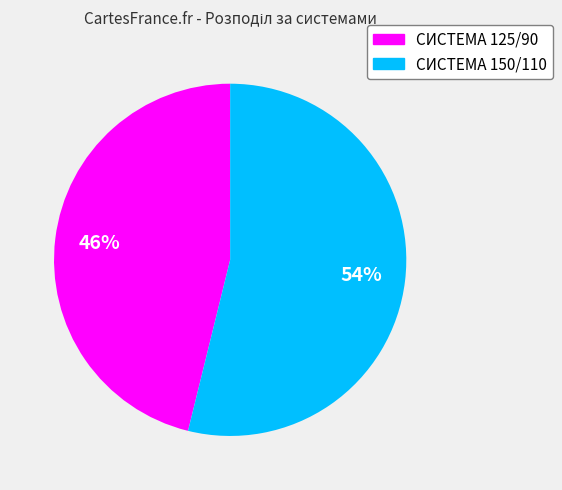

Combined, do СИСТЕМА 150/110 and СИСТЕМА 125/90 account for over 50%?

Yes